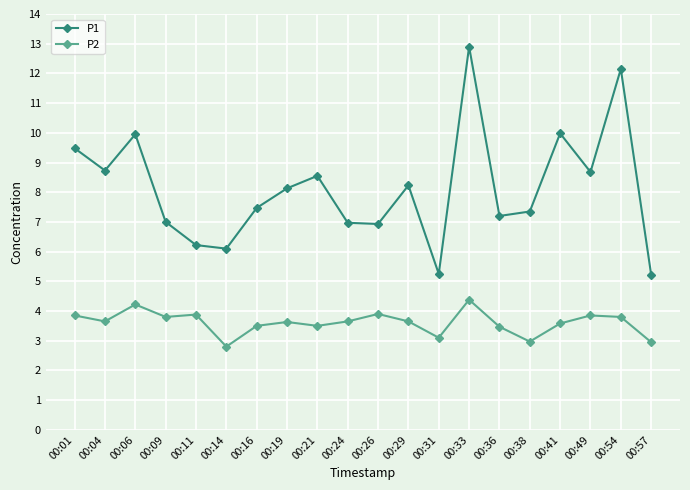

How many data points does each series have?

20